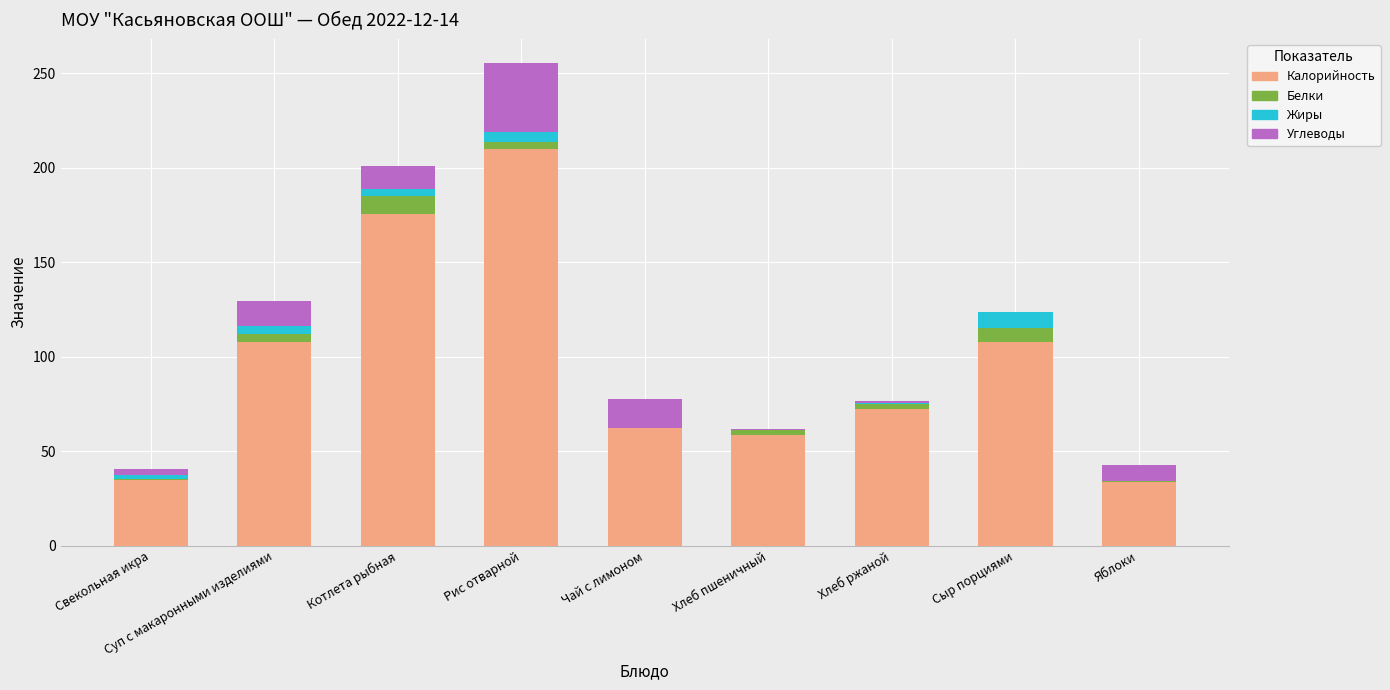

Which category has the highest value in the Калорийность series?

Рис отварной